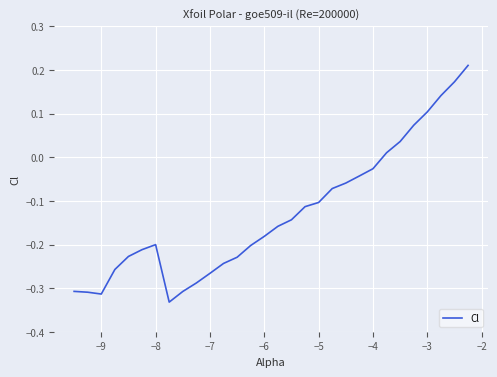

What is the difference between the maximum and minimum values?

0.5